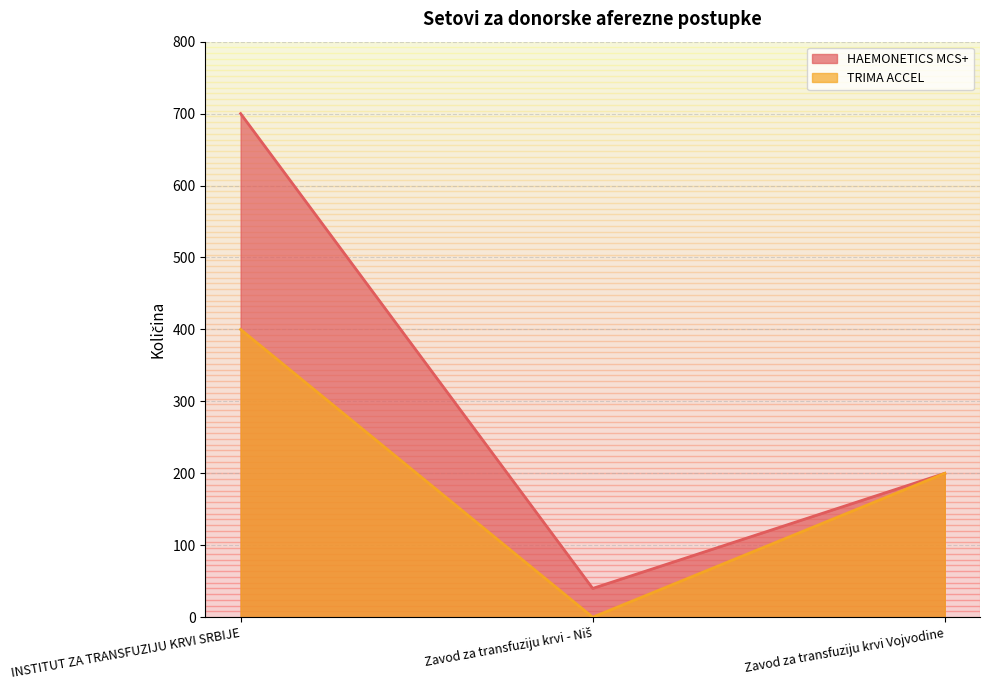

The value of Setovi za donorske aferezne postupke kompatibilni tipu aparata TRIMA ACCEL at Zavod za transfuziju krvi Vojvodine is 114. True or false?

False